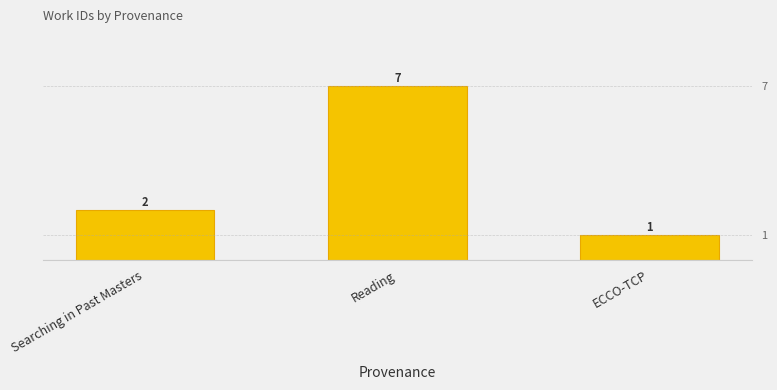

How many values exceed 2?

1